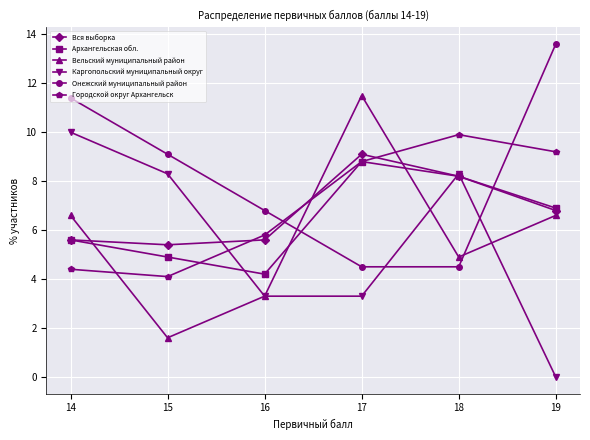

How many data points in Онежский муниципальный район are less than 9?

3